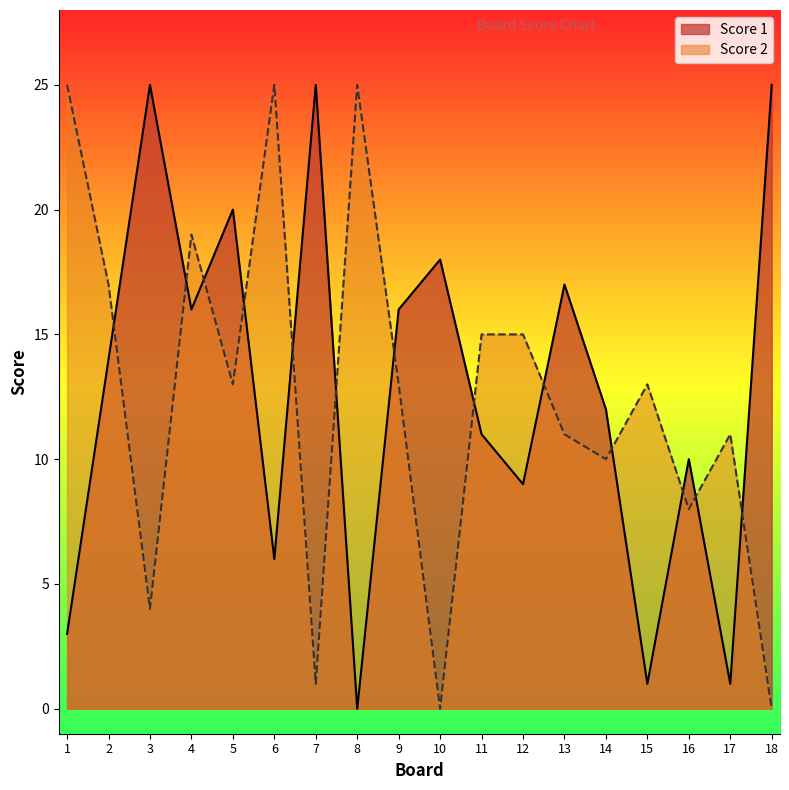

Does the chart display data point markers on the line(s)?

No